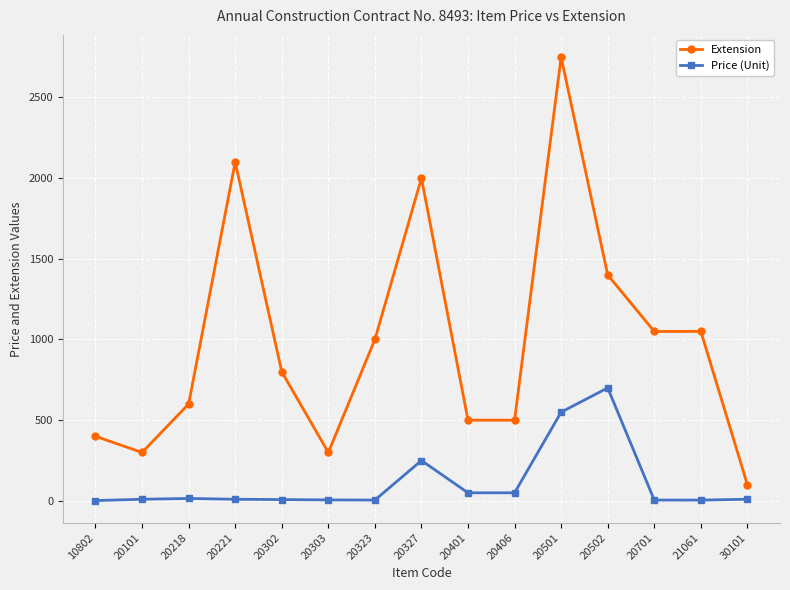

Rank the series by their average value, from lowest to highest.

Price (Unit), Extension